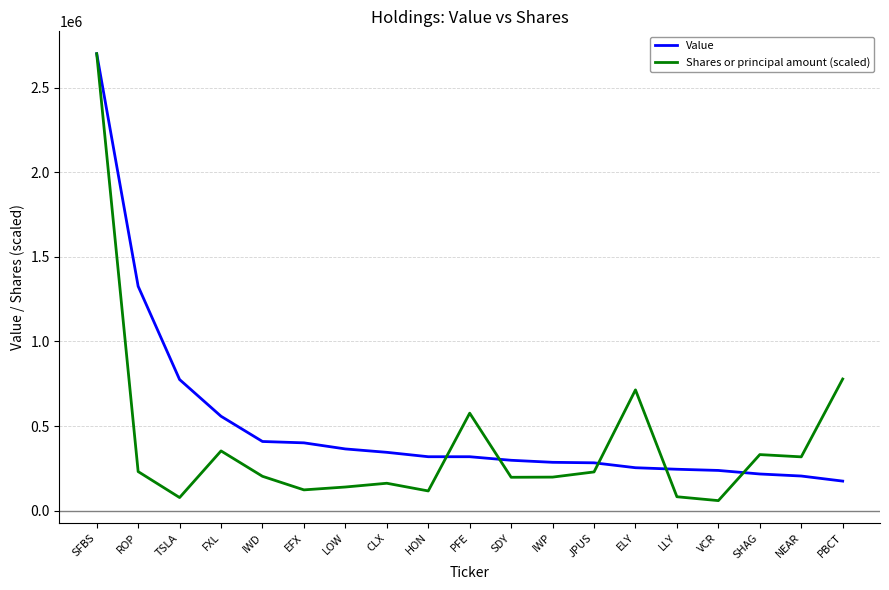

Where does the Shares or principal amount (scaled) series first go above 203317?

SFBS